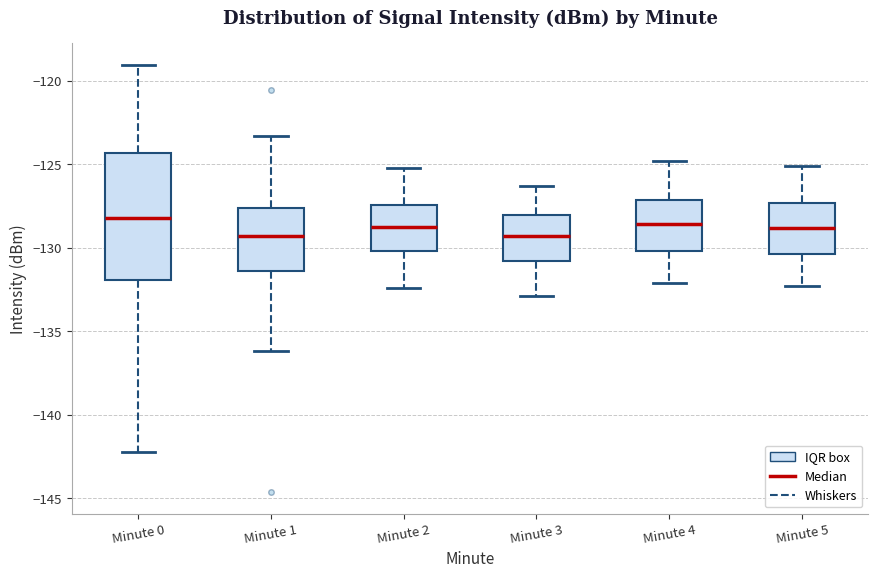

Where does the upper whisker of the box for Minute 2 end on the y-axis? The values are not printed on the chart, so give them approximately, as read against the axis.

-125.0